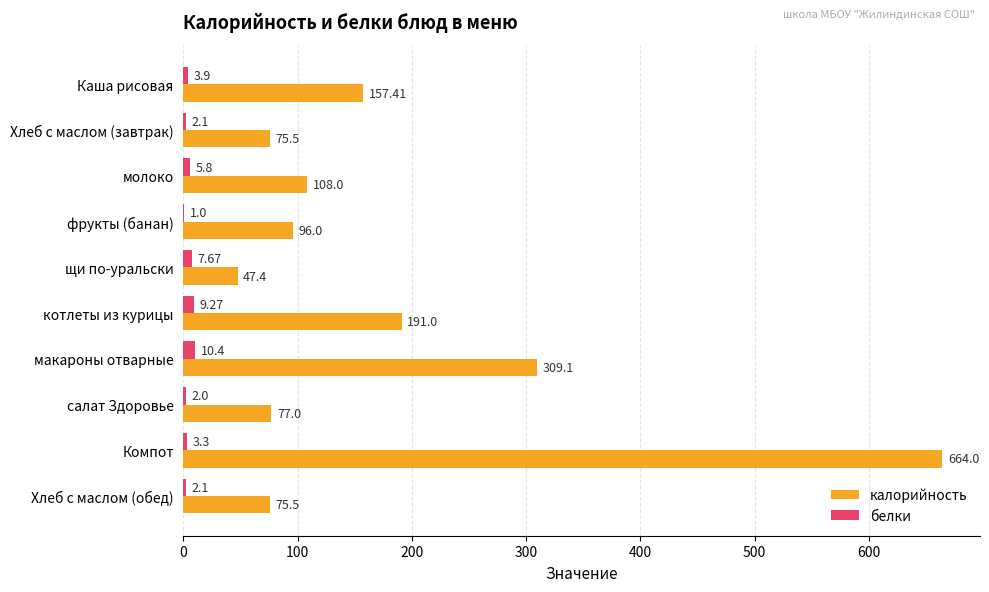

At which label does белки reach its peak?

макароны отварные